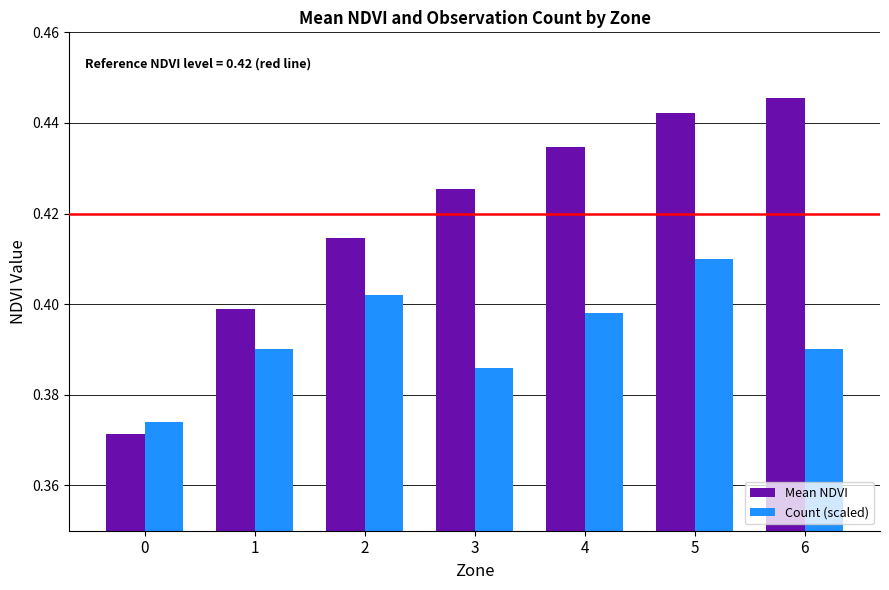

What is the sum of the Count (scaled) values at 5 and 1?

0.8